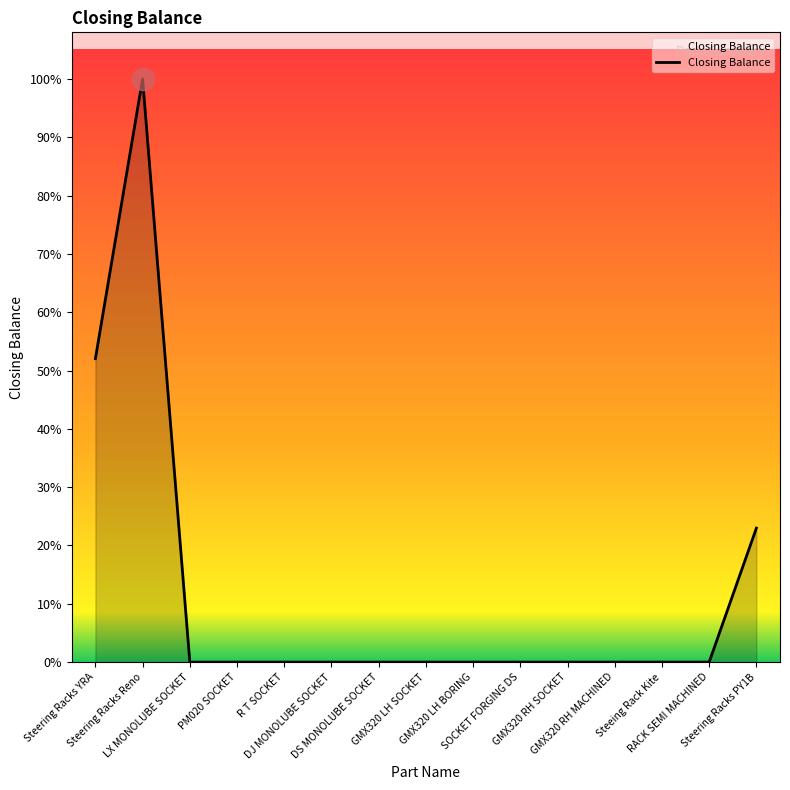

Is this an area chart (filled region under the line)?

Yes